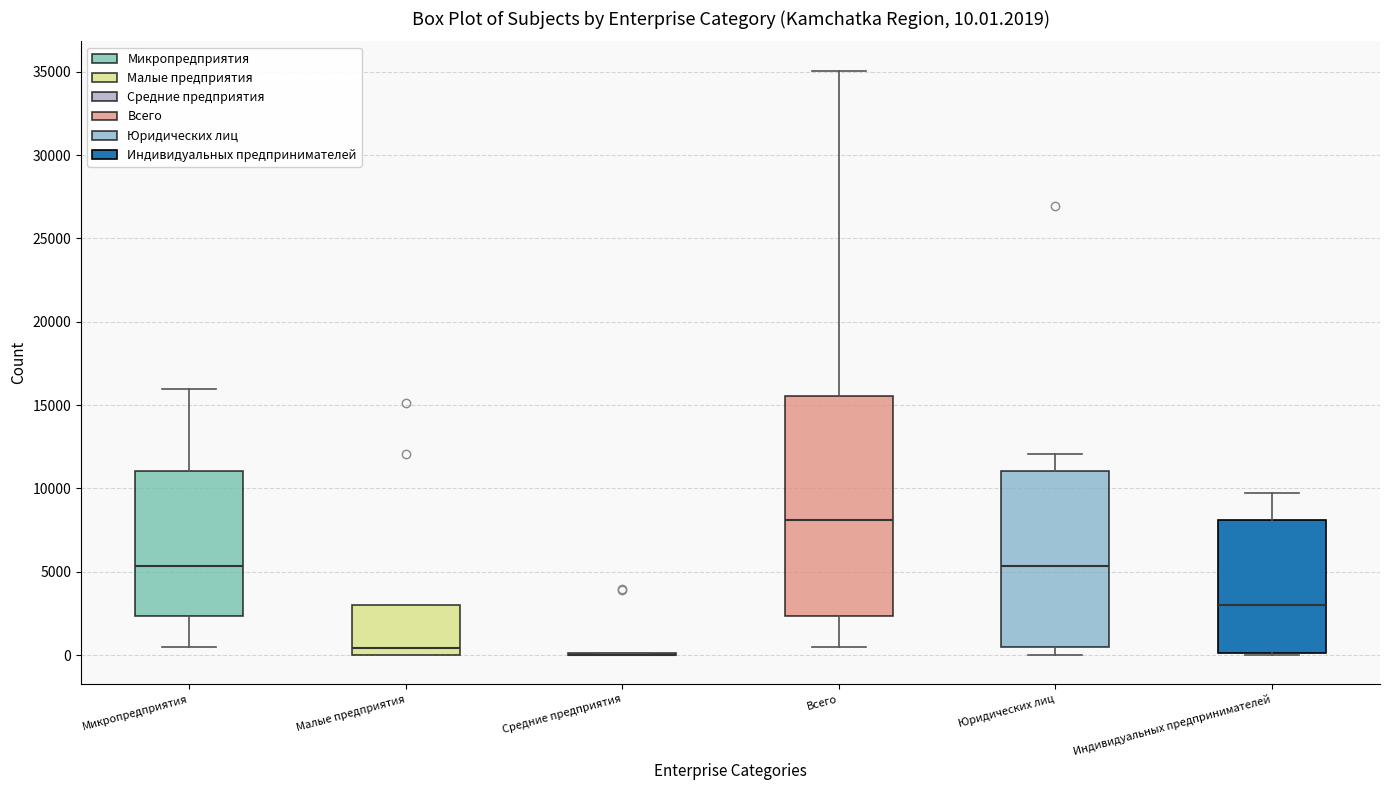

Which box is the tallest, from its lower edge to its upper edge?

Всего